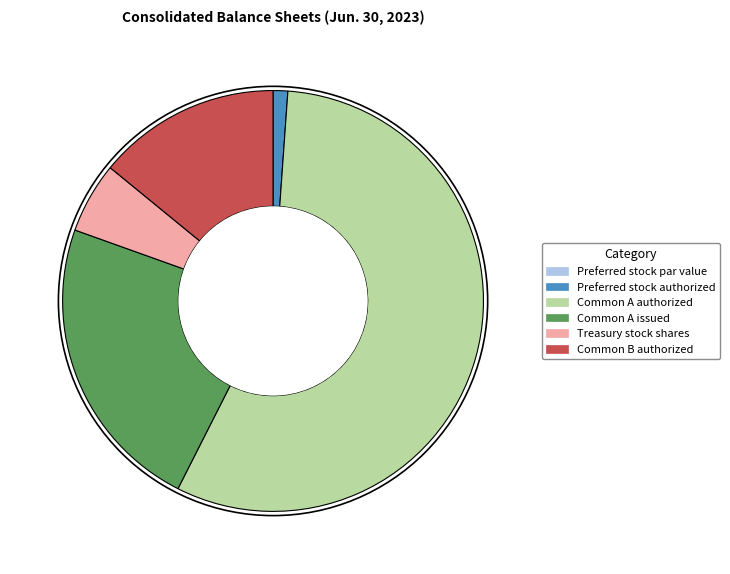

True or false: Treasury stock shares accounts for 20% of the total.

False